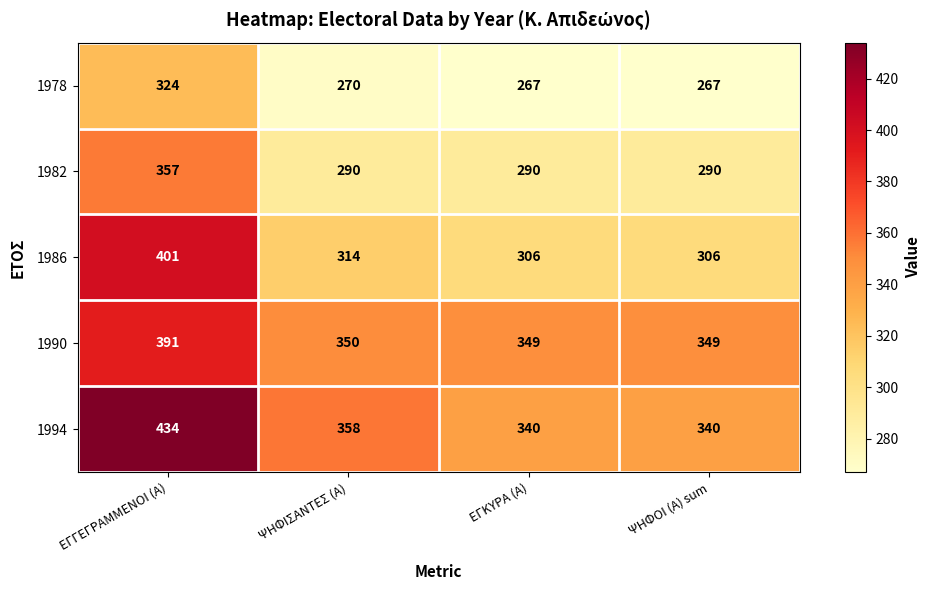

What is the minimum value shown in the chart?

267